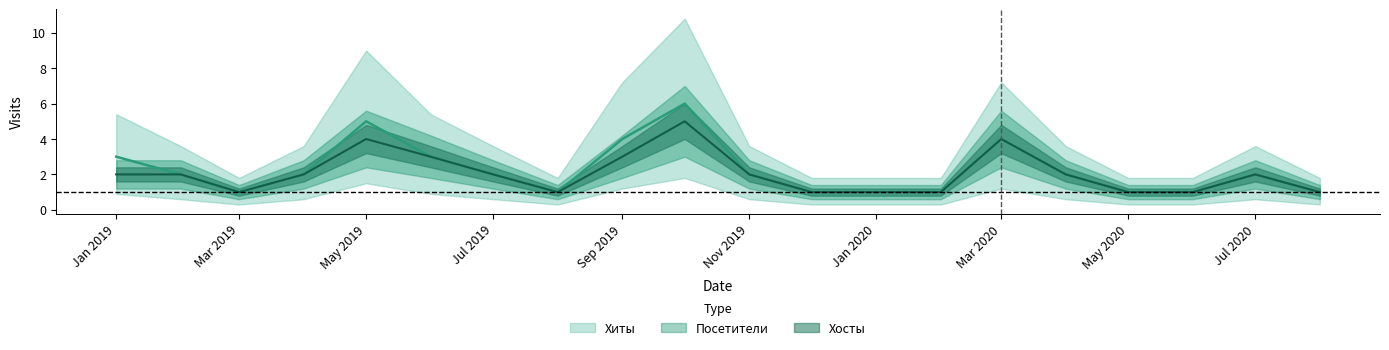

In Хосты, how many points are higher than both neighbors (excluding endpoints)?

4